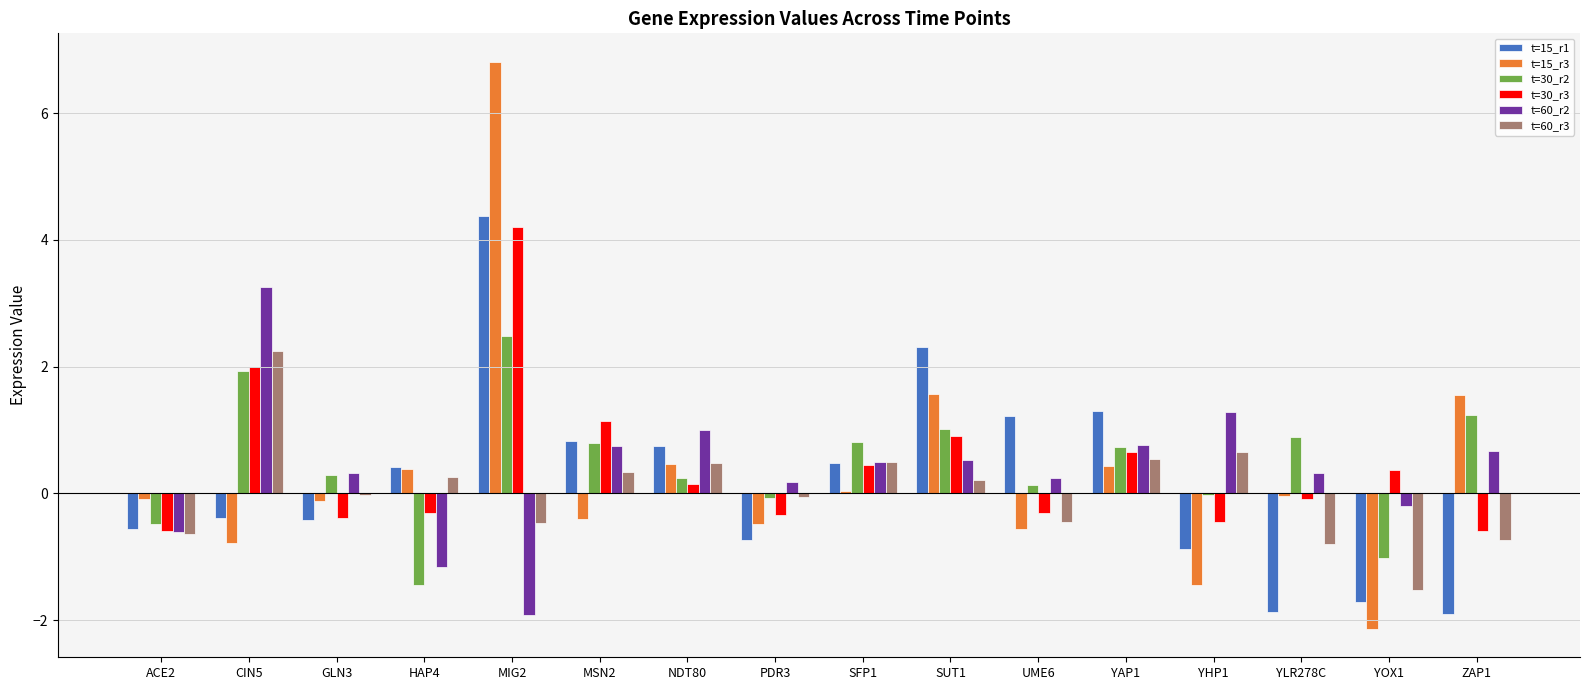

What are all the series names shown in the legend?

t=15_r1, t=15_r3, t=30_r2, t=30_r3, t=60_r2, t=60_r3